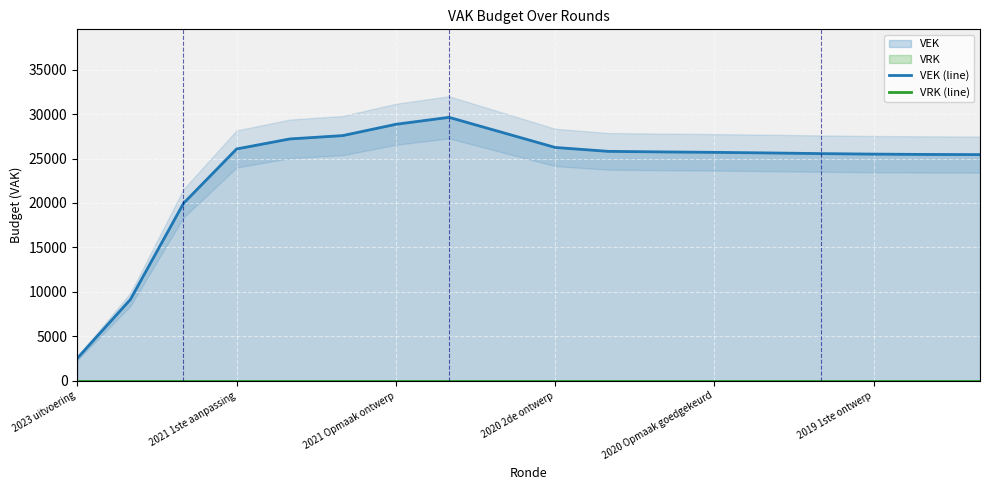

True or false: VEK (line) and VRK (line) intersect in this chart.

False